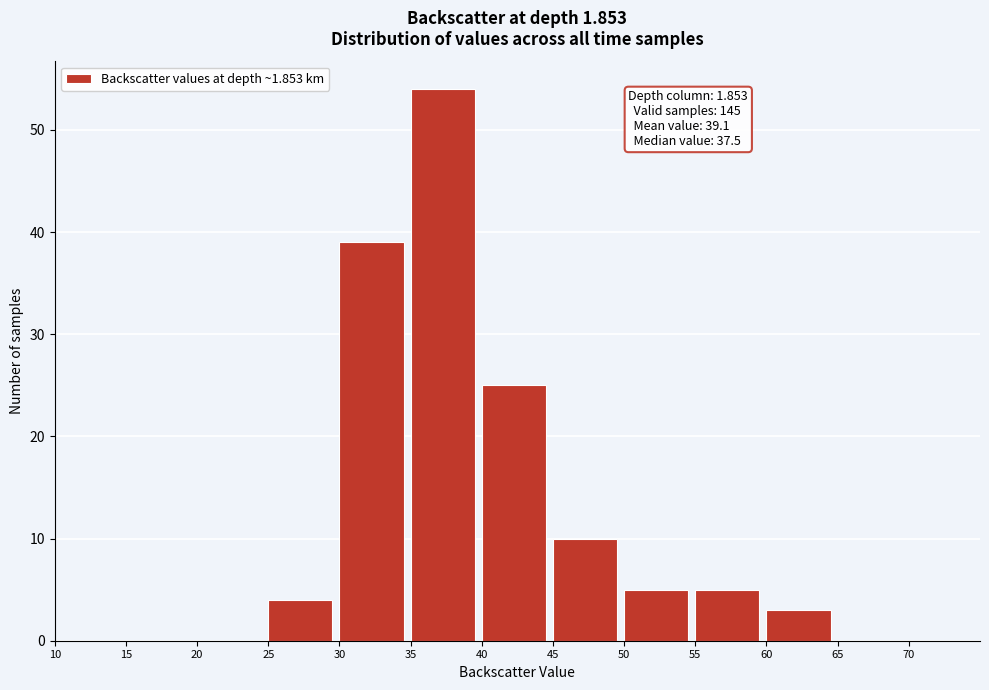

Over which range of the x-axis is the bar tallest?

35 to 40